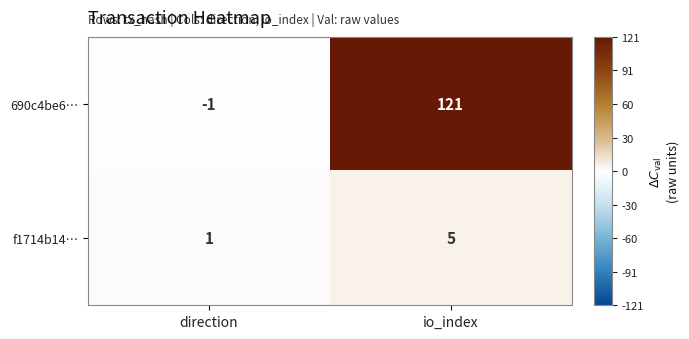

List the series in order of their peak value, highest first.

690c4be6…, f1714b14…